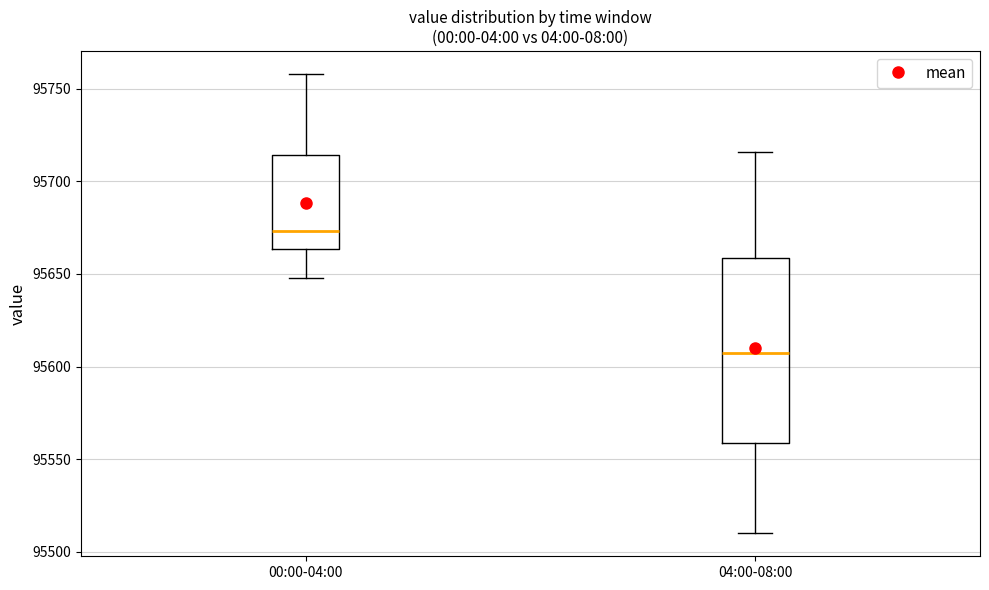

Which box has the highest median line?

00:00-04:00